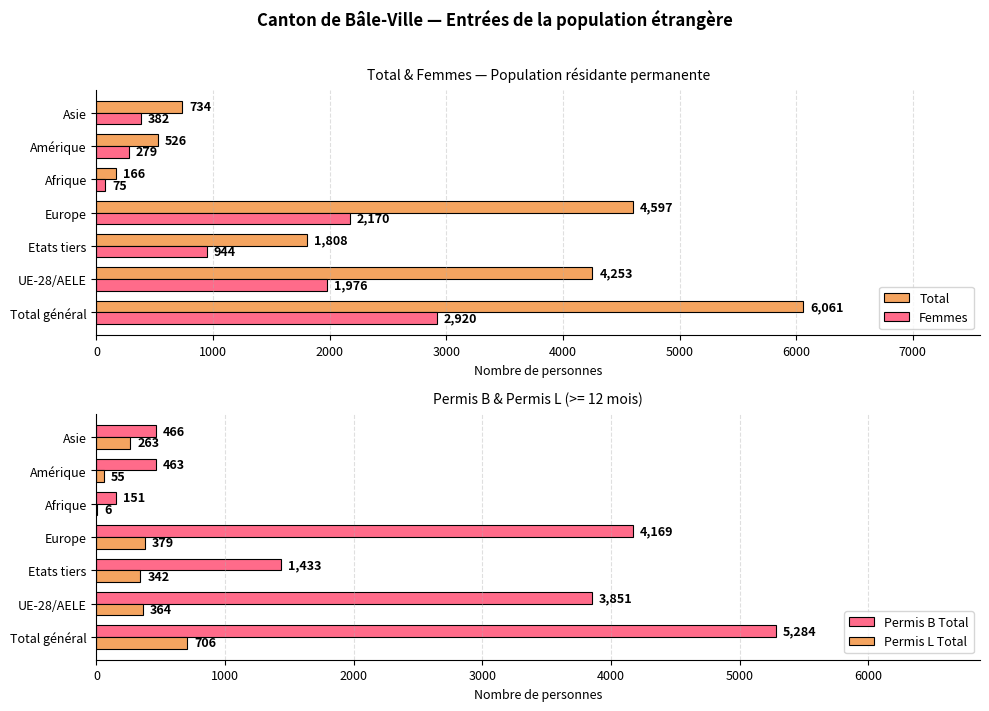

Is the value of Femmes at Etats tiers greater than the value of Total at Etats tiers?

No